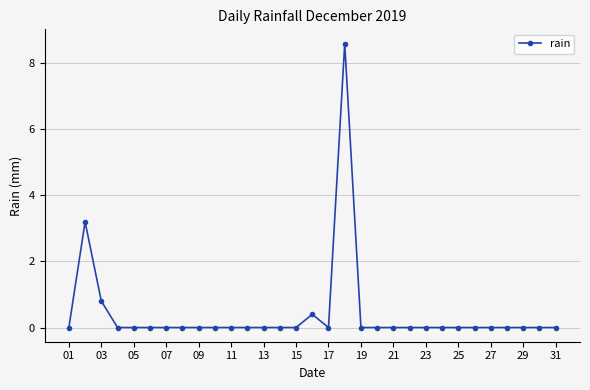

True or false: there are more than 2 points higher than both neighbors.

True